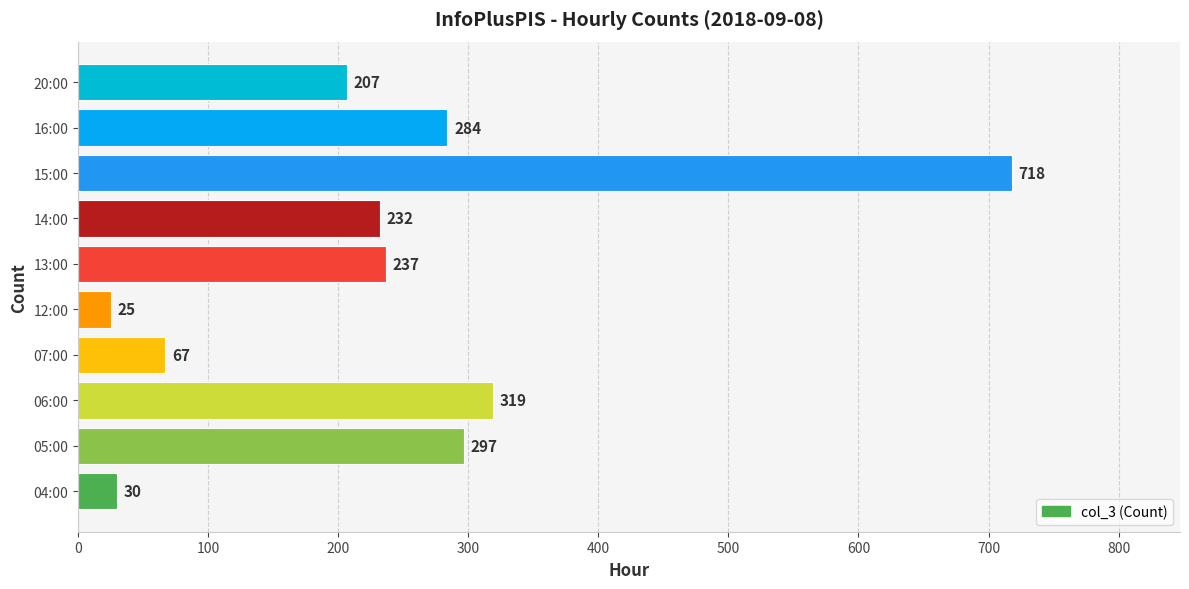

How many data points does each series have?

10